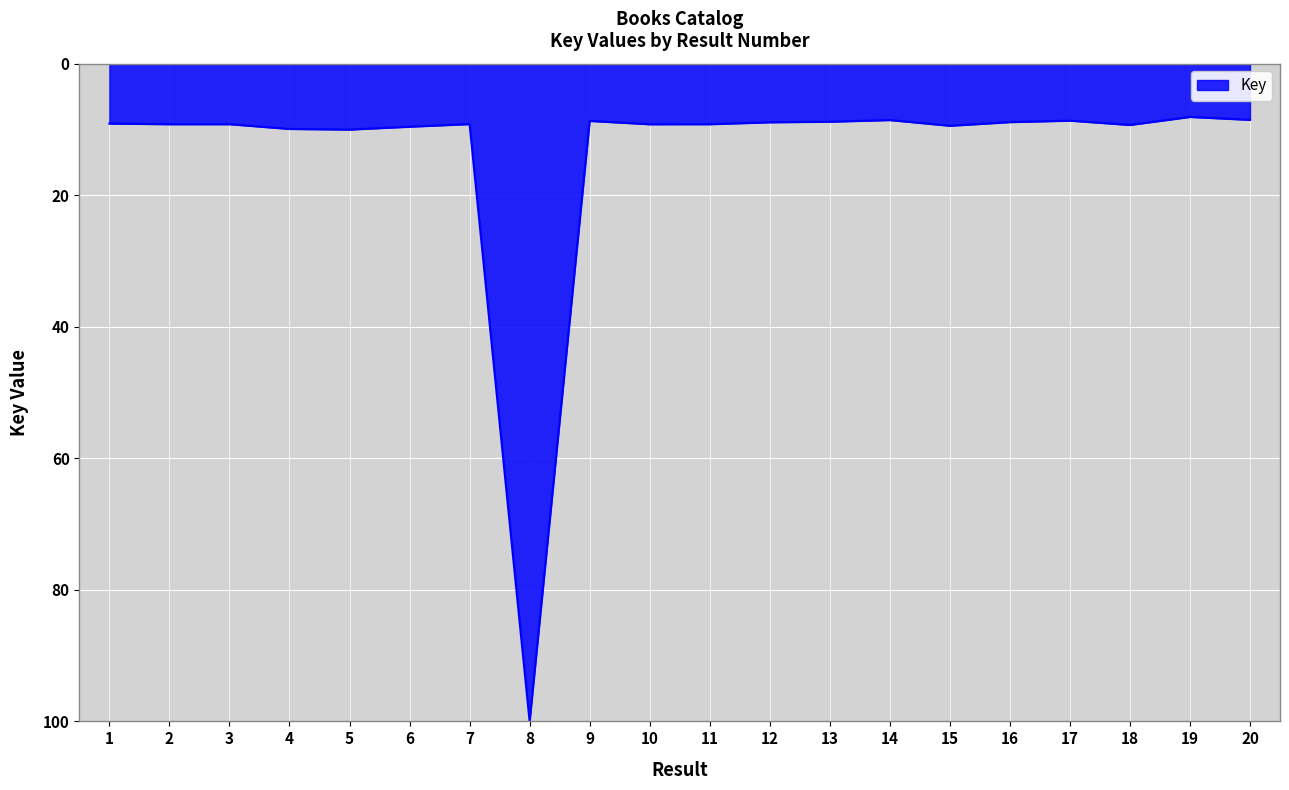

What is the average value?

13.6